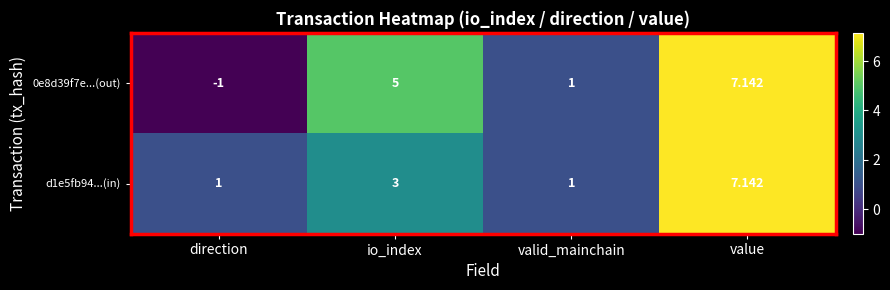

What is the difference between the highest and lowest values at direction?

2.0